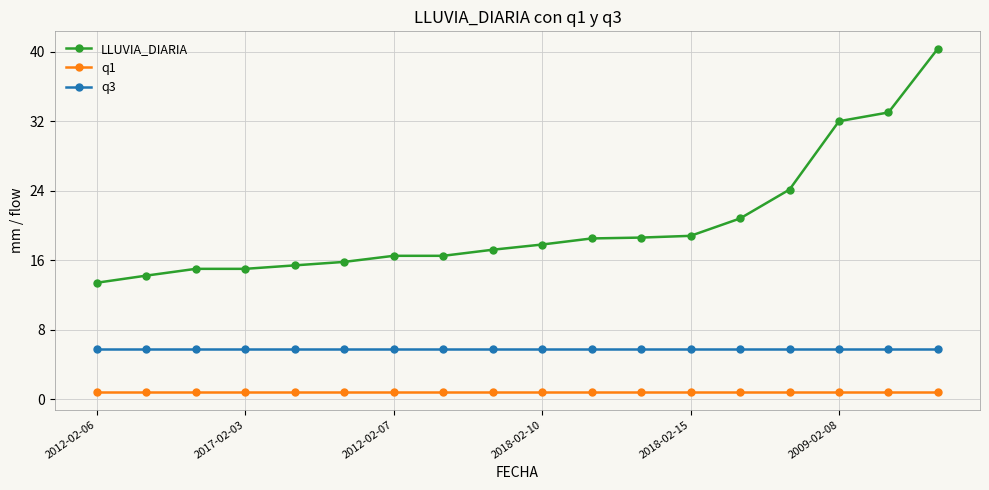

Is this an area chart (filled region under the line)?

No